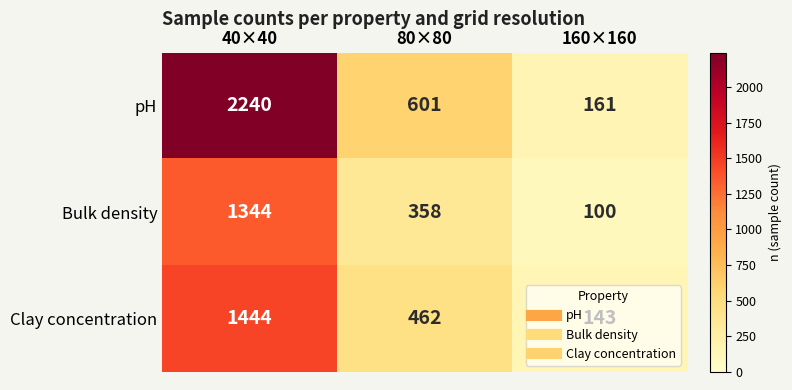

What is the difference between the maximum and minimum values in the Clay concentration series?

1301